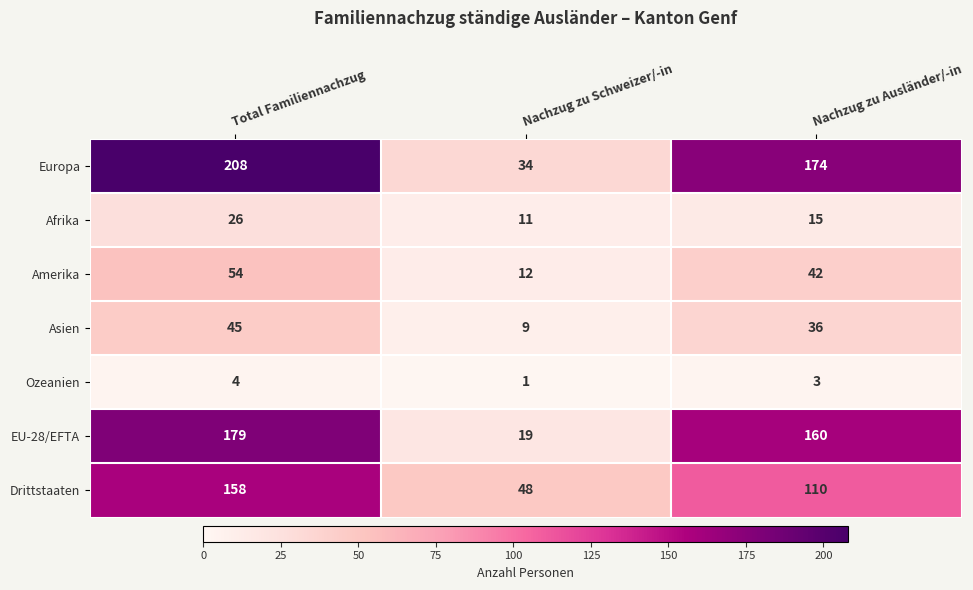

At which category is the sum across all series the highest?

Total Familiennachzug